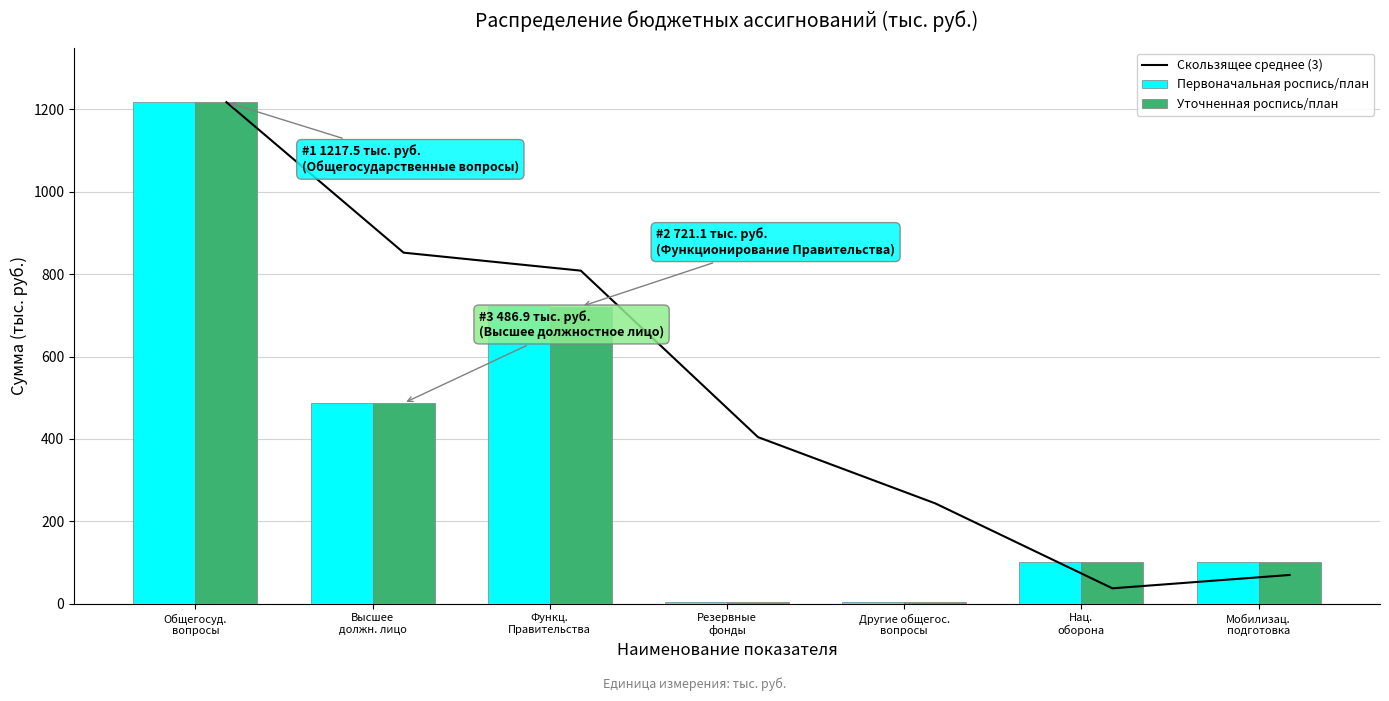

True or false: Первоначальная роспись/план has a value of 705.7 at Высшее
должн. лицо.

False